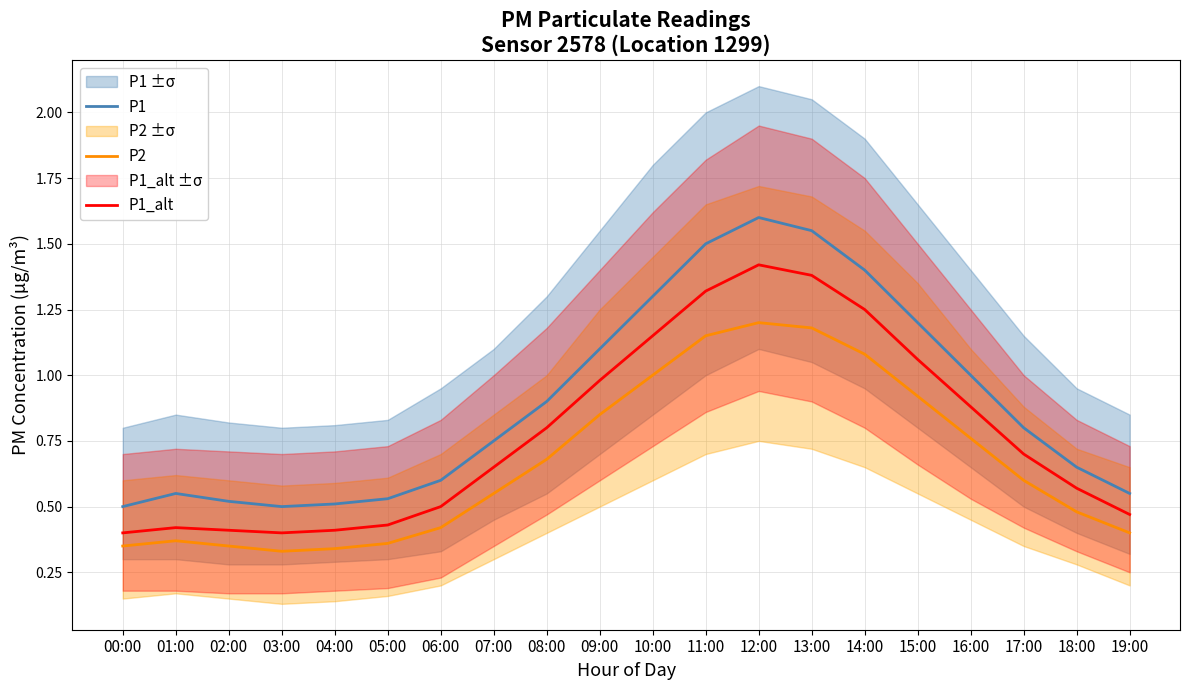

Rank the series by their average value, from highest to lowest.

P1, P1_alt, P2